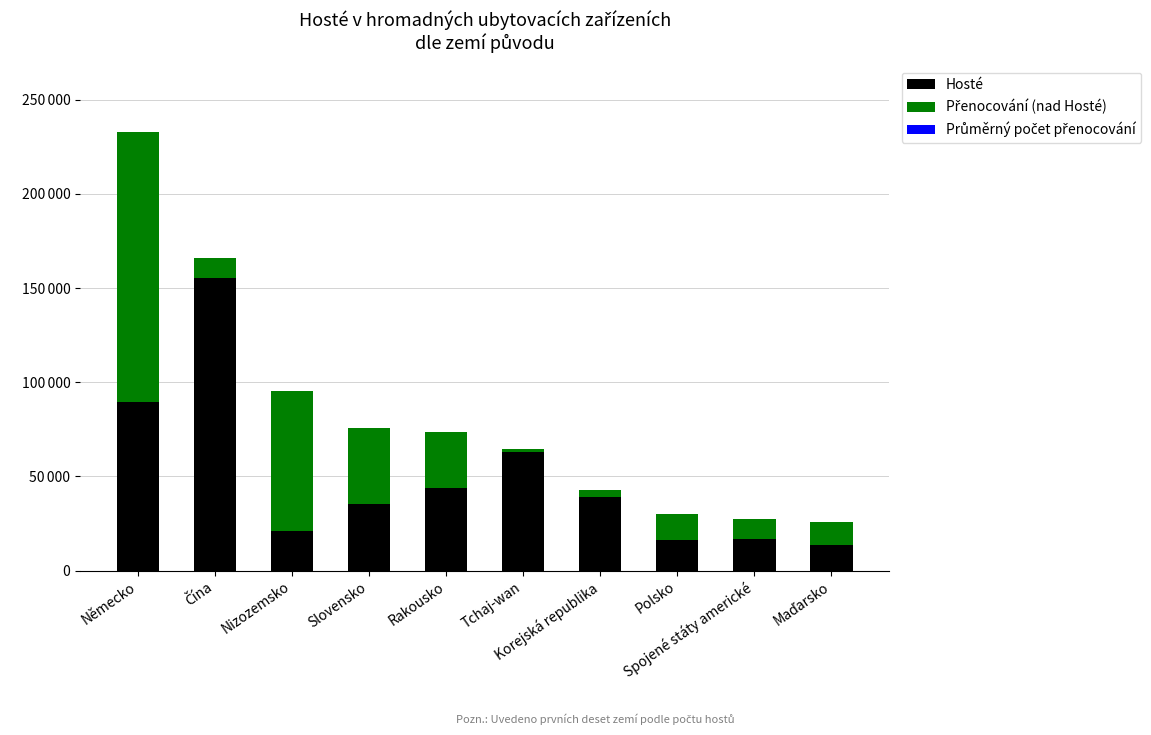

Does the chart contain any negative values?

No